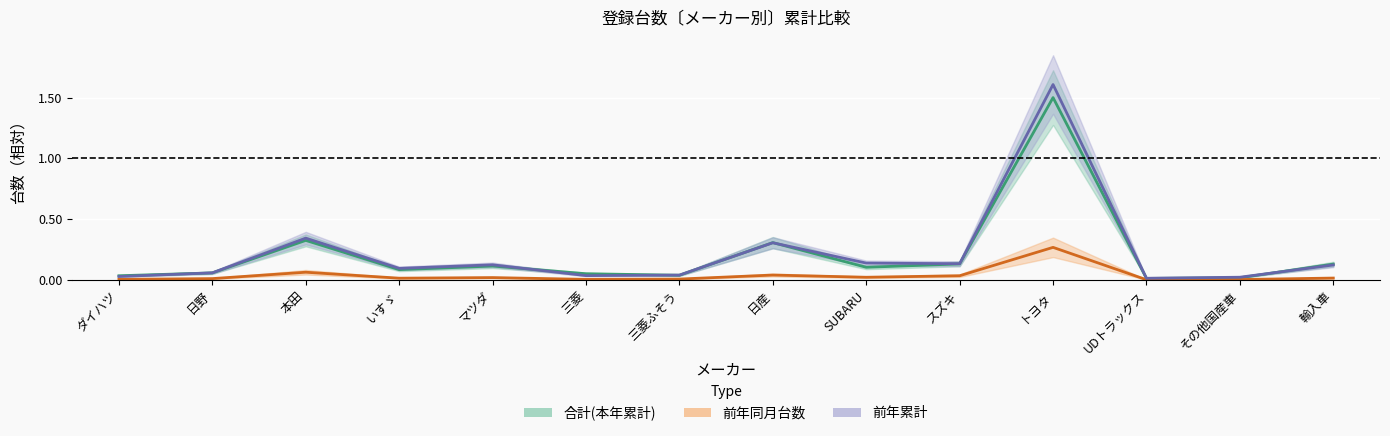

At which category does 前年同月台数 reach its first local peak?

本田